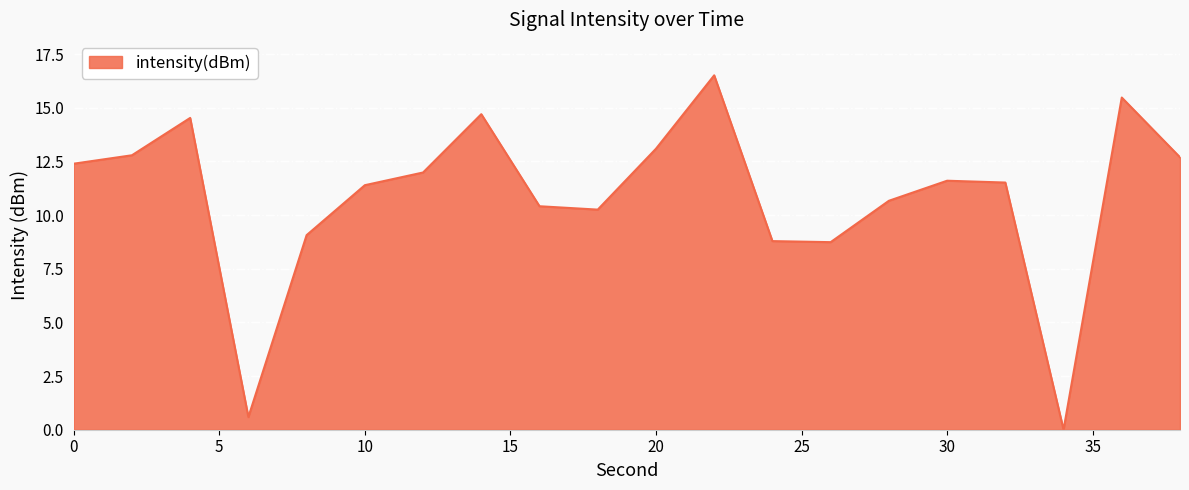

What is the maximum value shown in the chart?

16.5